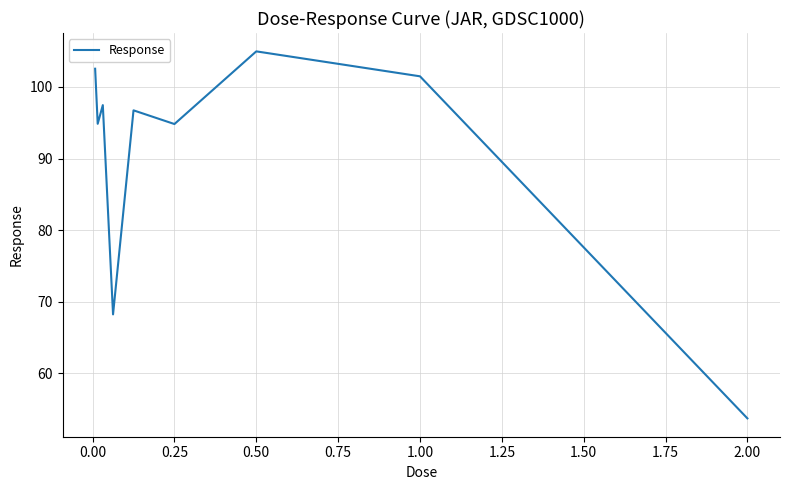

What is the smallest value displayed?

53.7